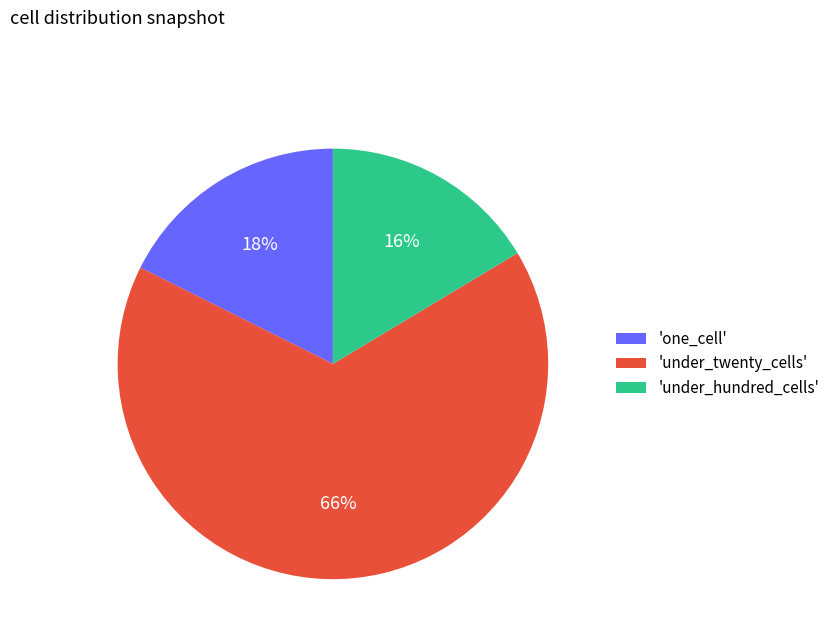

Which category has the smallest portion of the pie?

'under_hundred_cells'